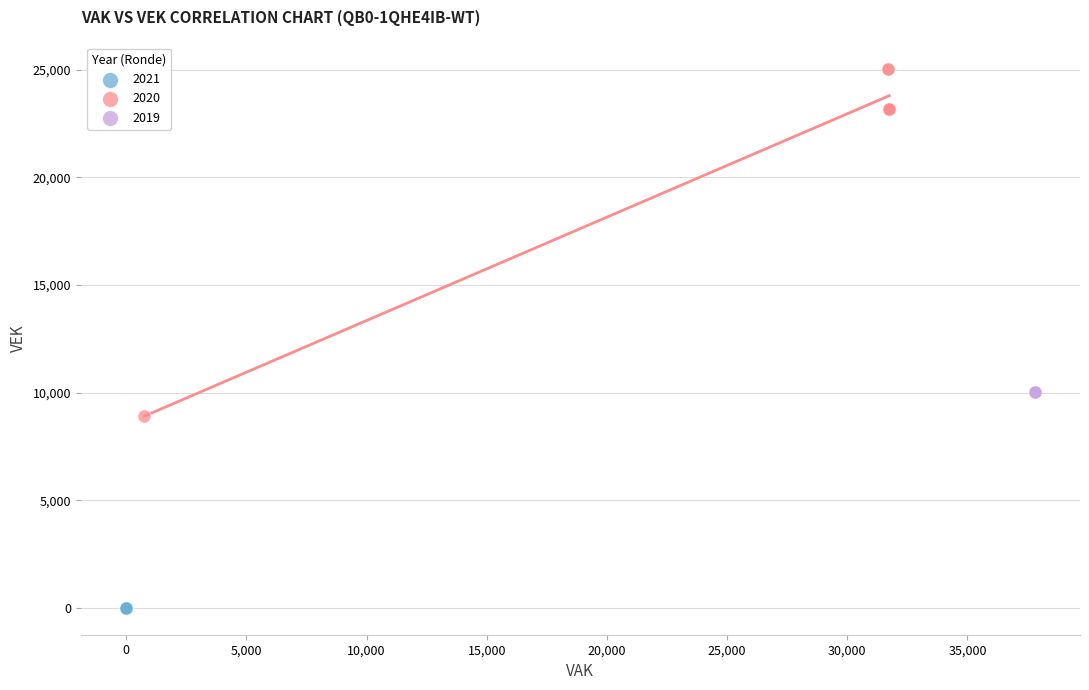

What are all the series names shown in the legend?

2021, 2020, 2019